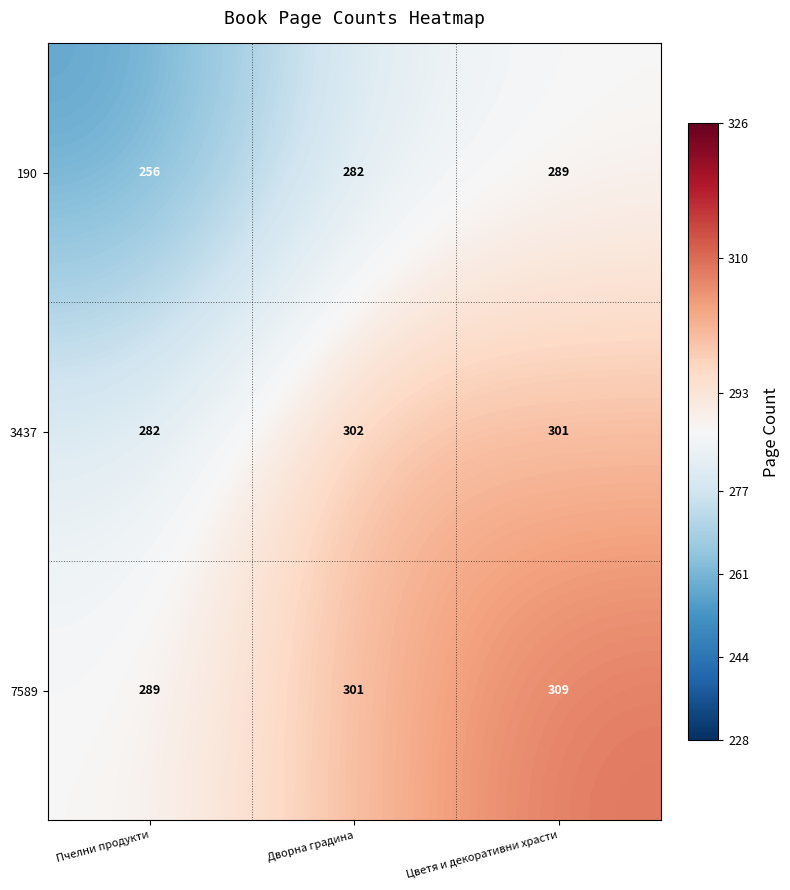

Which series has the largest total across all categories?

7589